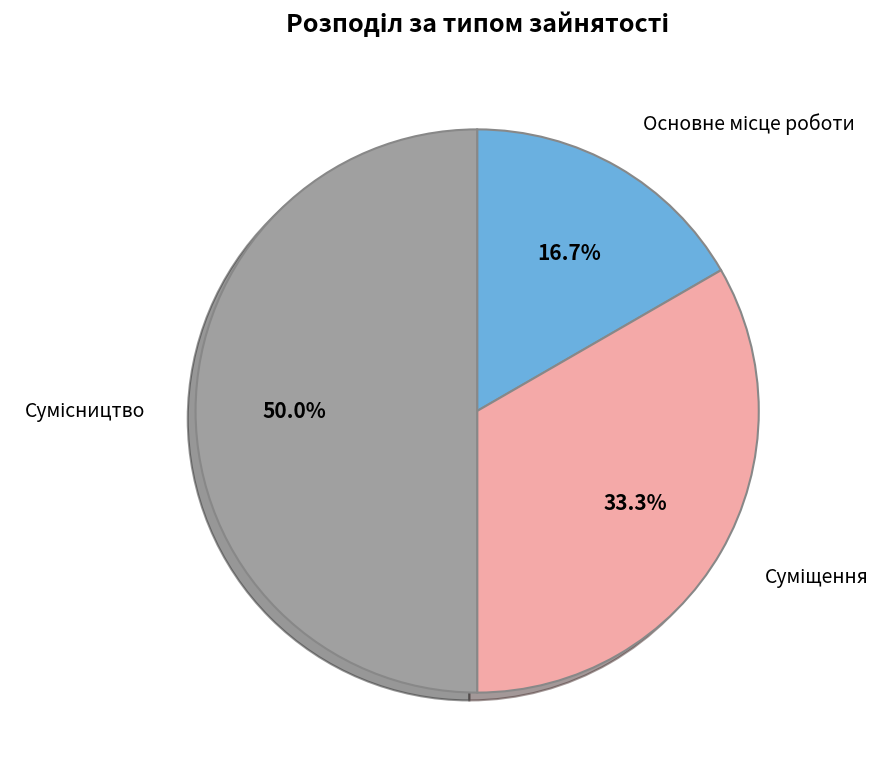

How many slices are in this pie chart?

3